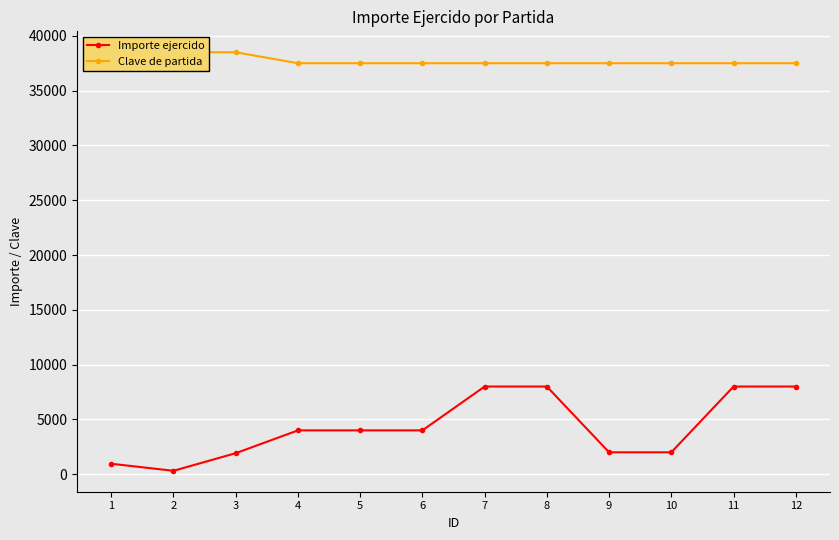

What is the difference between the Clave de partida values at 11 and 2?

1000